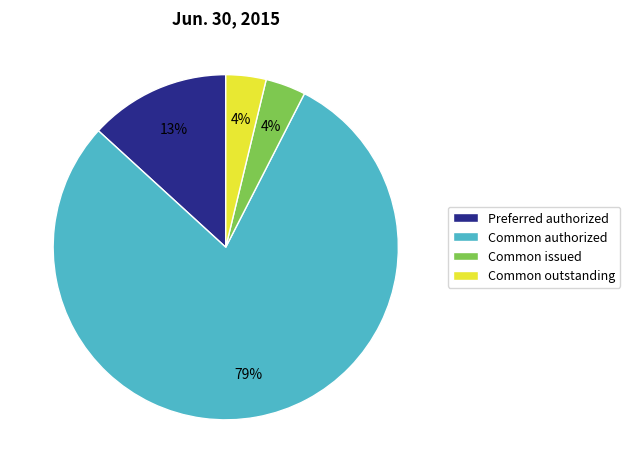

What is the ratio of the value at Common issued to the value at Preferred authorized?

0.3